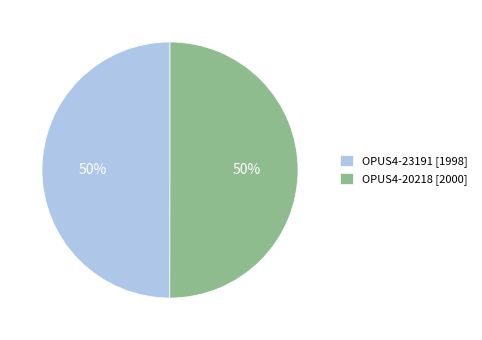

To the nearest percent, what is the combined percentage of OPUS4-20218 and OPUS4-23191?

100%